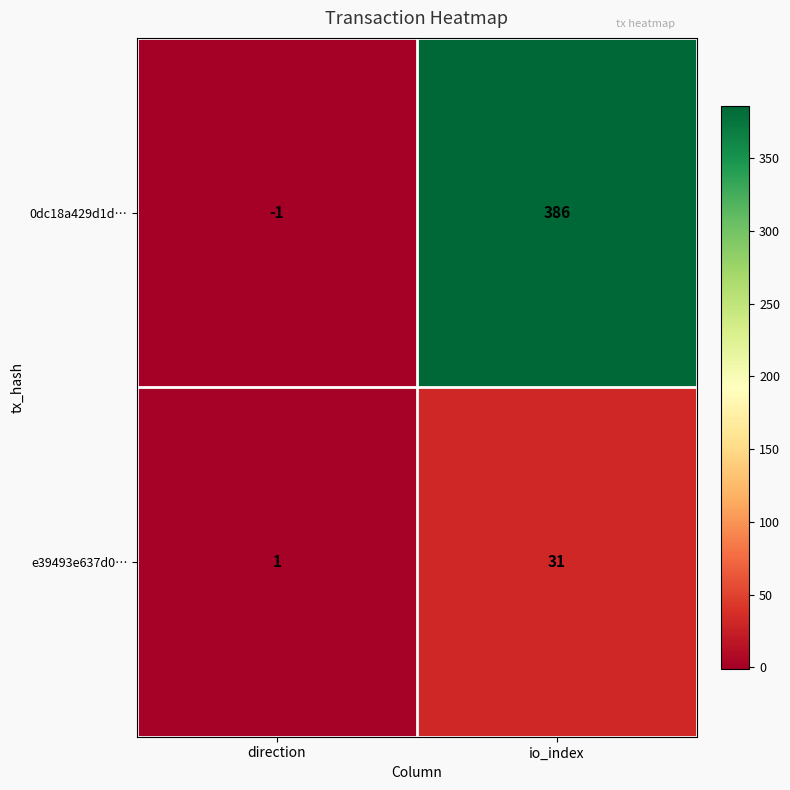

Rank the series by their maximum value, from lowest to highest.

e39493e637d0…, 0dc18a429d1d…